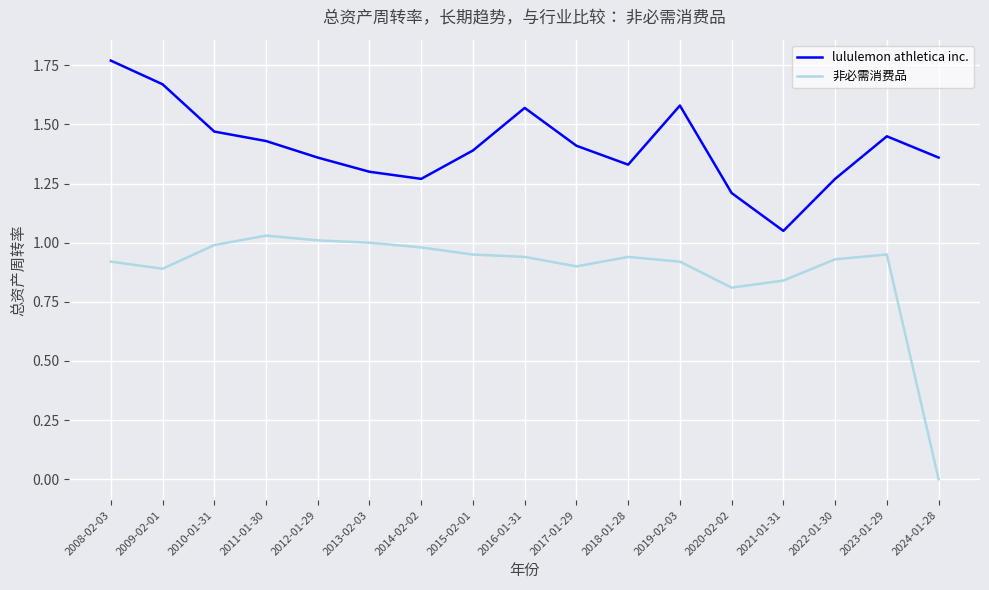

Where is the first local maximum for lululemon athletica inc.?

2016-01-31